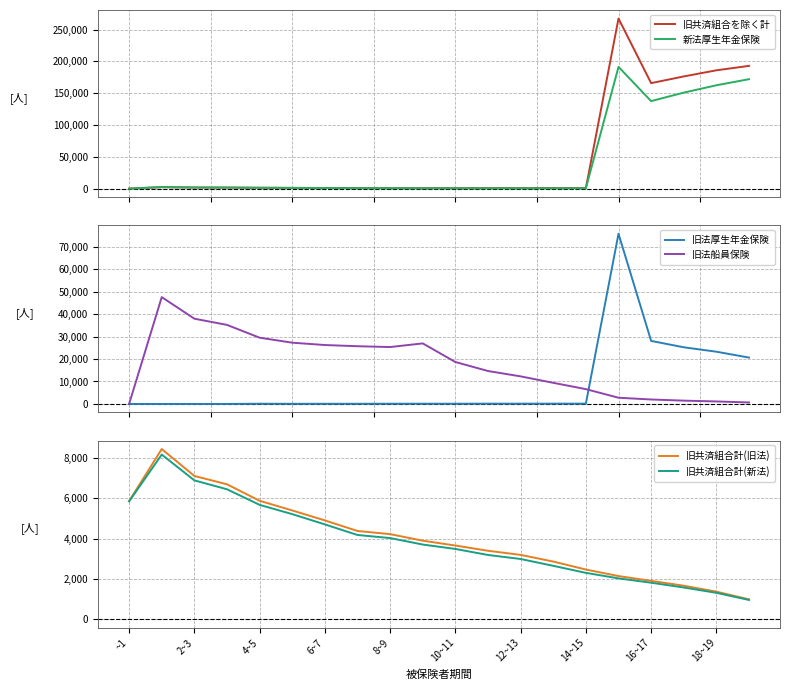

Reading right to left, list all the values displayed in this chart.

旧共済組合を除く計: 193054	186079	176446	165921	267504	928	896	864	869	742	745	817	888	1072	1250	1483	1727	1806	2408	163
新法厚生年金保険: 172131	162565	150969	137656	191444	624	602	587	575	640	641	723	815	1001	1188	1386	1723	1803	2406	162
旧法厚生年金保険: 20645	23263	25231	28075	75785	140	125	125	127	99	103	94	72	70	62	96	4	3	2	1
旧法船員保険: 663	1112	1471	1985	2763	6598	9408	12275	14669	18670	26962	25339	25706	26239	27280	29500	35205	37967	47572	0
旧共済組合計(旧法): 987	1369	1665	1905	2144	2468	2865	3196	3401	3661	3902	4227	4384	4909	5404	5885	6704	7118	8456	5873
旧共済組合計(新法): 957	1311	1576	1813	2029	2303	2653	2992	3192	3491	3710	4033	4185	4711	5221	5682	6457	6899	8181	5855